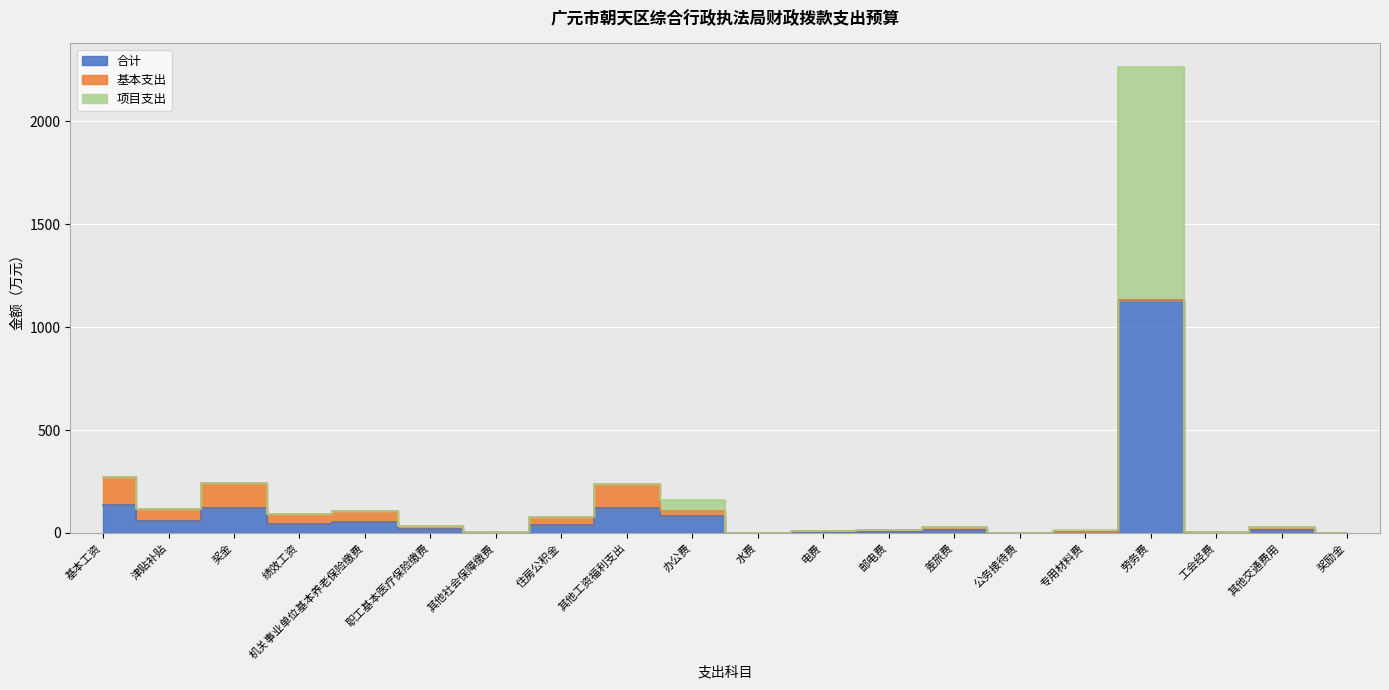

Which series has the widest spread of values?

项目支出